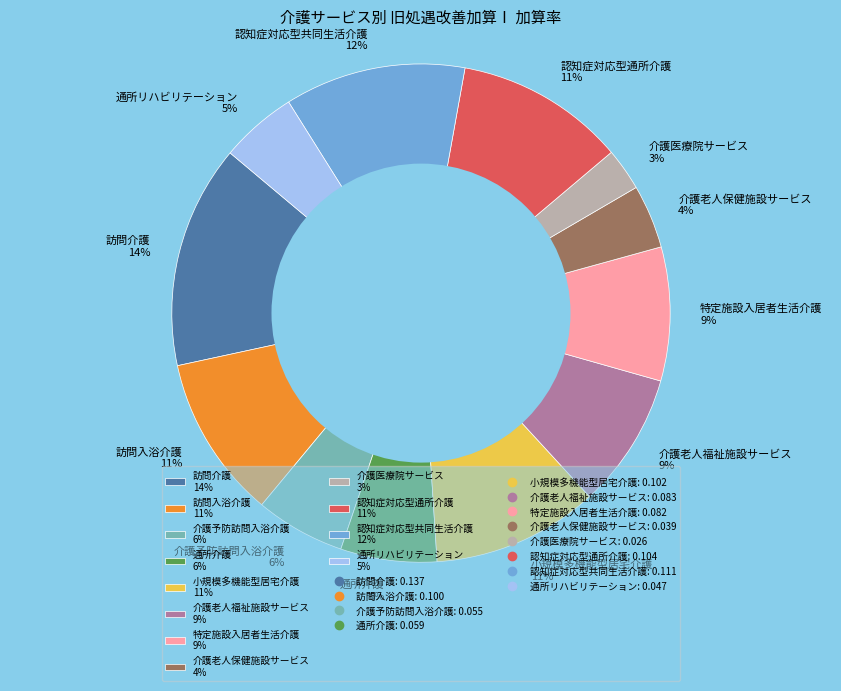

Which category has the biggest portion of the pie?

訪問介護